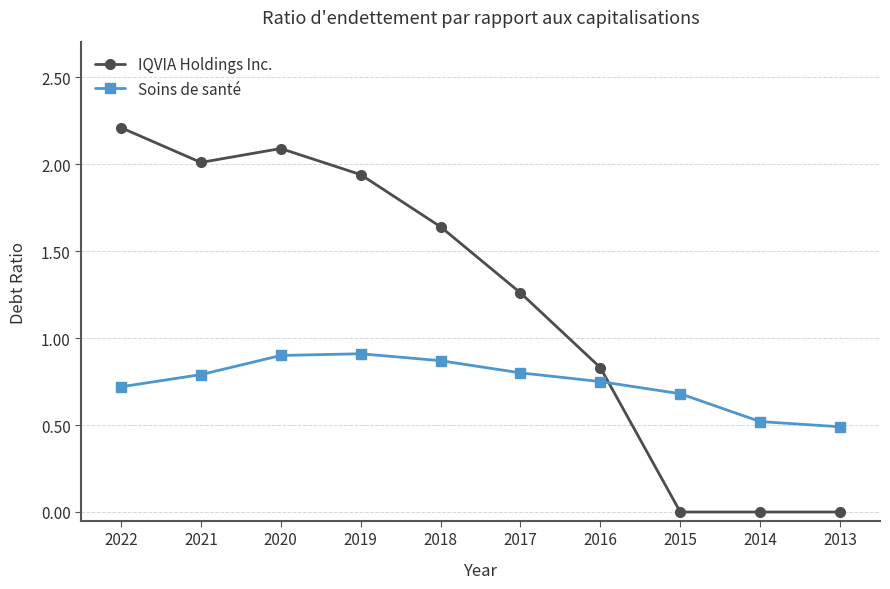

What is the difference between the IQVIA Holdings Inc. values at 2021 and 2014?

2.0